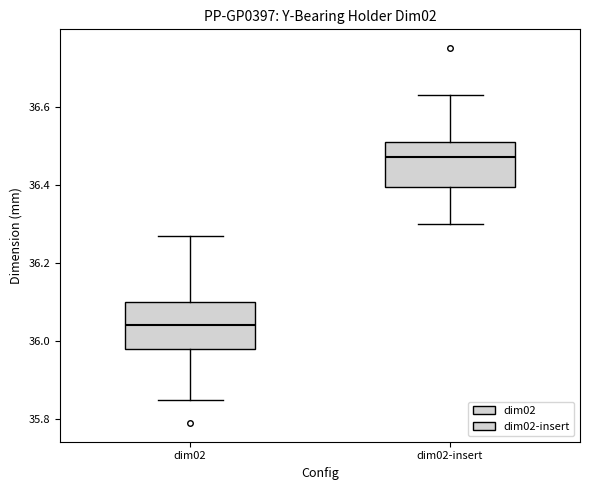

Where is the upper edge of the box for dim02-insert on the y-axis? The values are not printed on the chart, so give them approximately, as read against the axis.

36.52